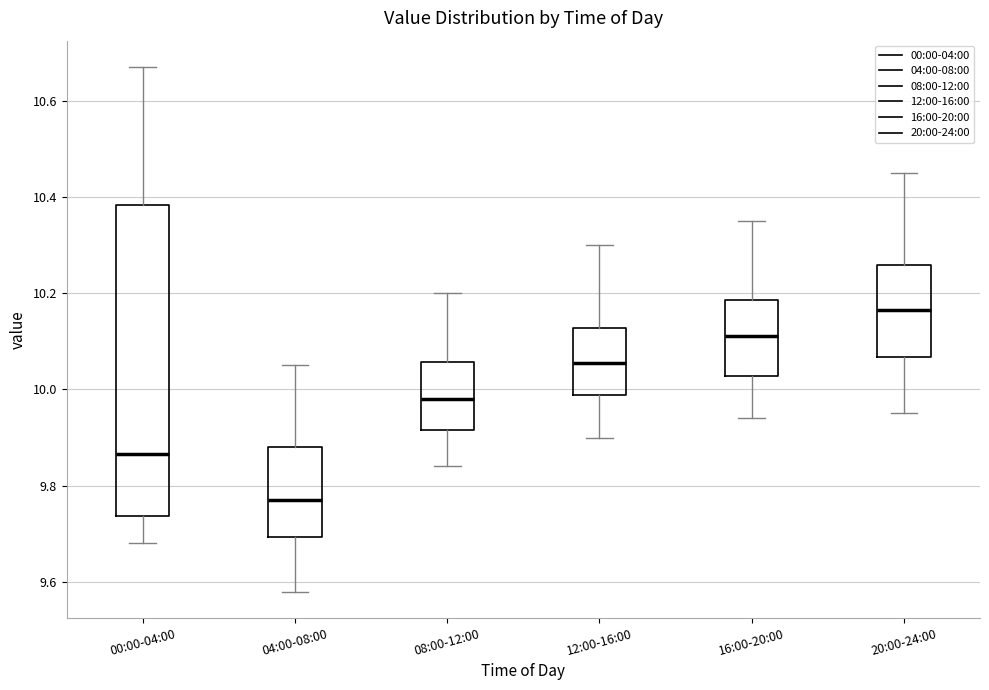

Reading left to right, read every box against the y-axis: the position of its median line, the range the box covers, and the ends of its whiskers. The values are not printed on the chart, so give them approximately, as read against the axis.

00:00-04:00: median 9.86, box 9.74 to 10.38, whiskers 9.68 to 10.68
04:00-08:00: median 9.78, box 9.70 to 9.88, whiskers 9.58 to 10.06
08:00-12:00: median 9.98, box 9.92 to 10.06, whiskers 9.84 to 10.20
12:00-16:00: median 10.06, box 9.98 to 10.12, whiskers 9.90 to 10.30
16:00-20:00: median 10.12, box 10.02 to 10.18, whiskers 9.94 to 10.36
20:00-24:00: median 10.16, box 10.06 to 10.26, whiskers 9.96 to 10.46